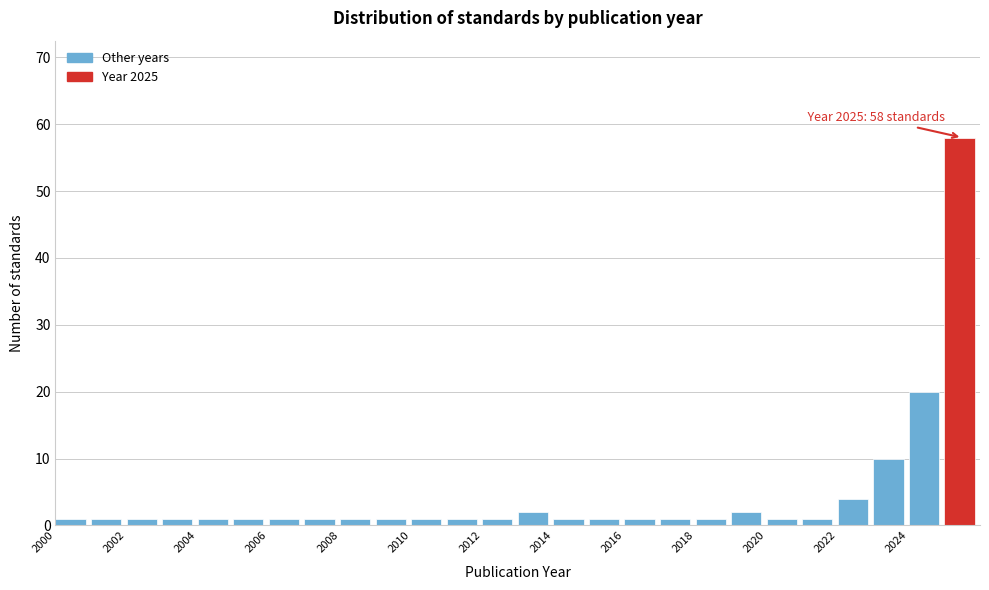

Which range on the x-axis has the tallest bar?

2025 to 2026